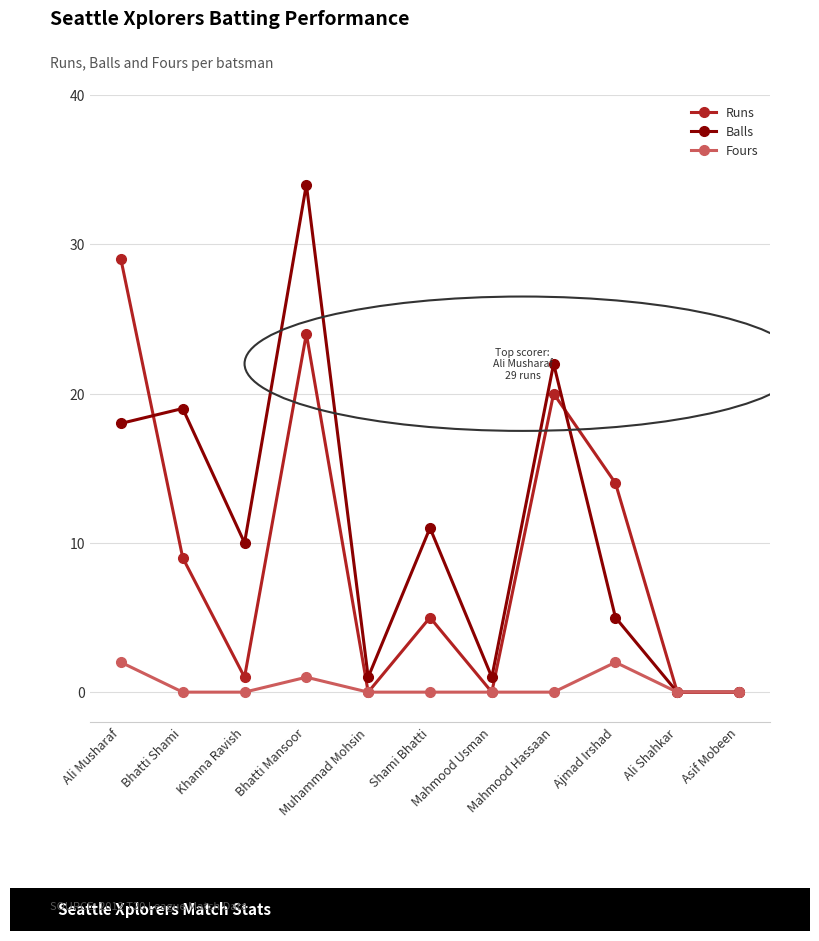

Which series has the largest total across all categories?

Balls